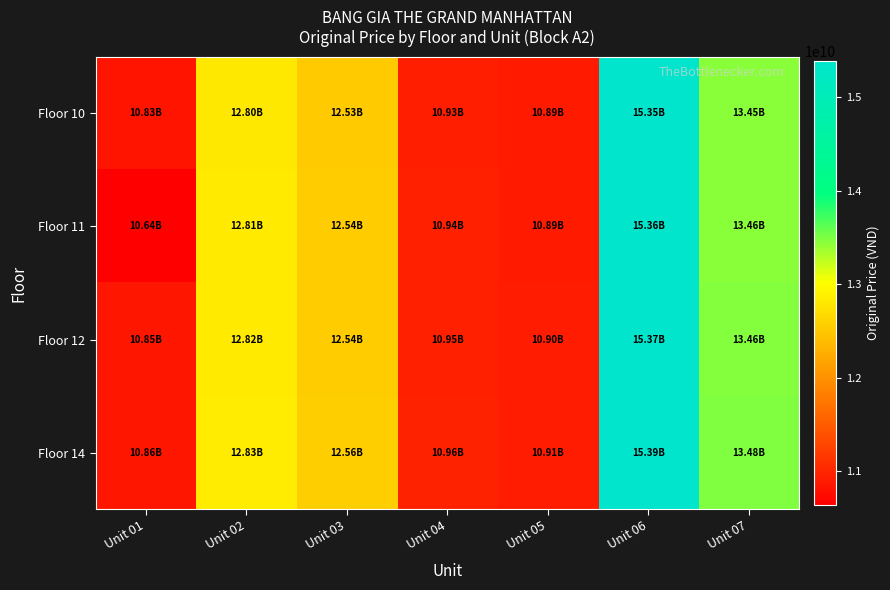

Which series has the largest range (max minus min)?

Floor 11